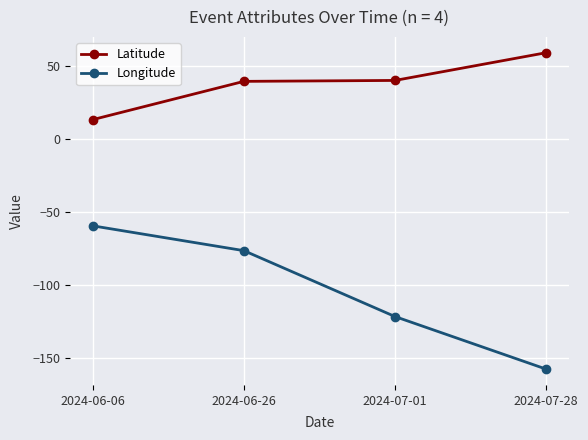

What is the value of the Latitude point at the 1st from the left?

13.1